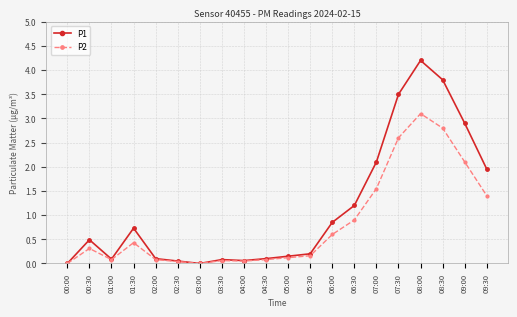

What is the sum of the P2 values at 03:00 and 00:30?

0.3